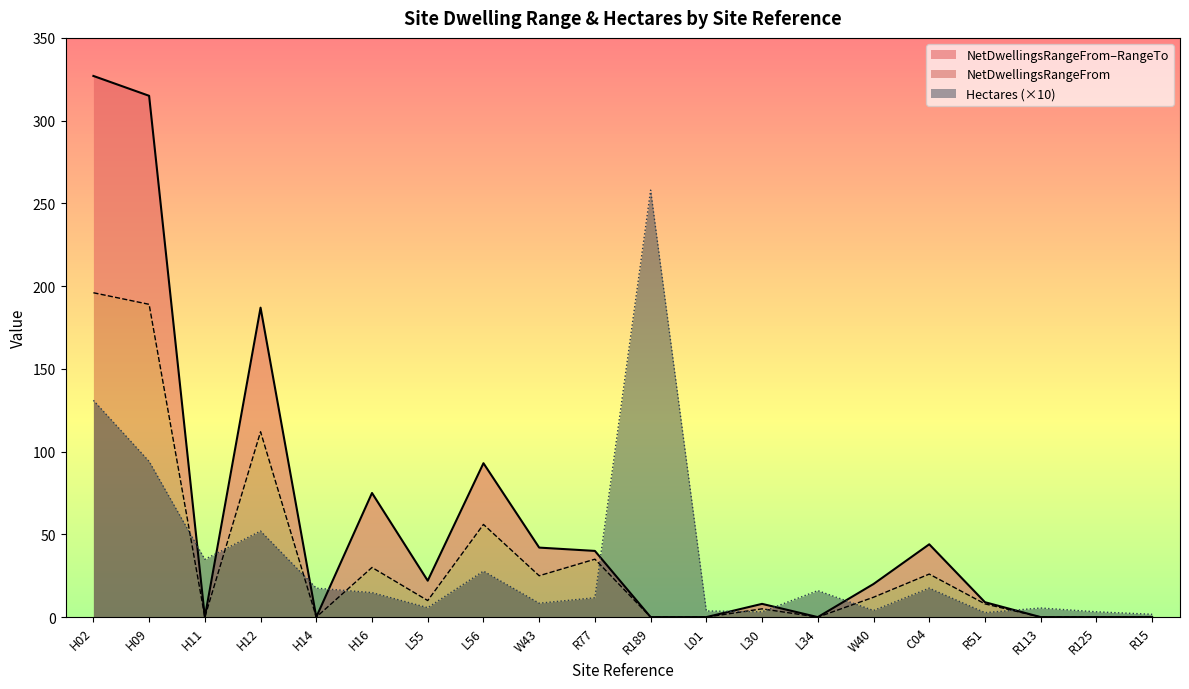

What is the approximate value of Hectares at L01?

3.7